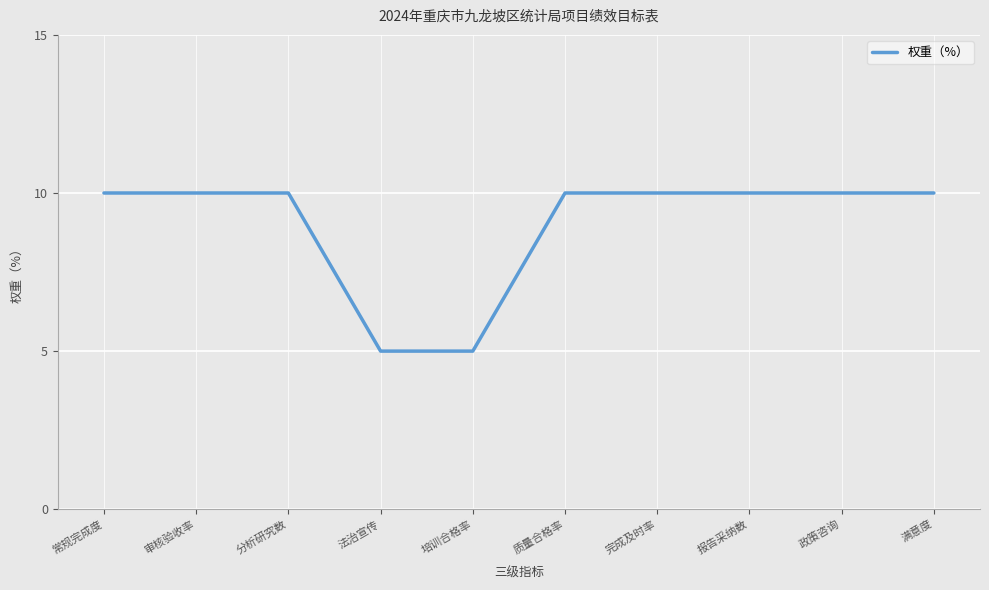

Reading right to left, transcribe all the data shown in this chart.

满意度=10	政策咨询=10	报告采纳数=10	完成及时率=10	质量合格率=10	培训合格率=5	法治宣传=5	分析研究数=10	审核验收率=10	常规完成度=10